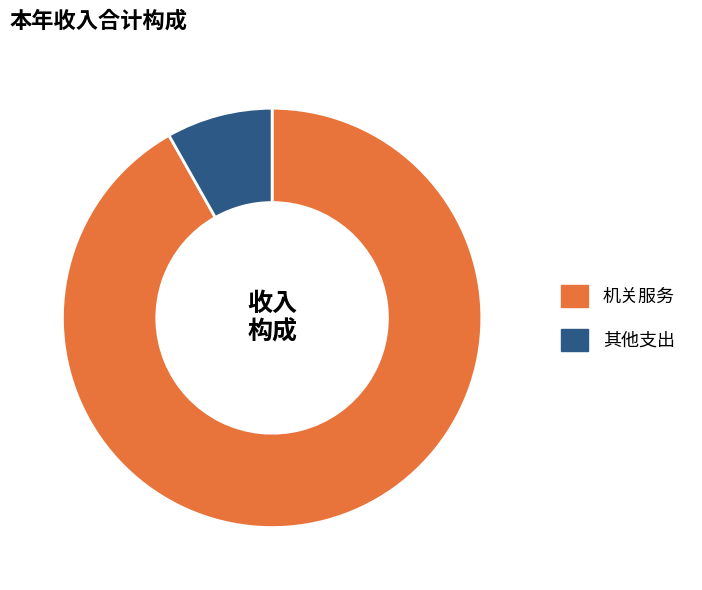

Is it true that 其他支出 is 1% of the pie?

False